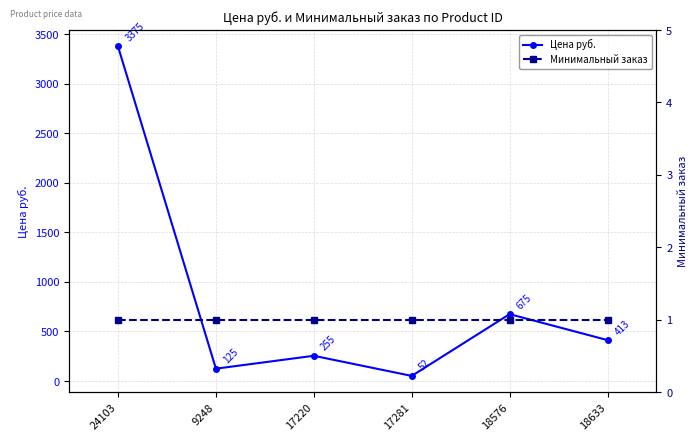

True or false: Минимальный заказ has more than 1 interior local peaks.

False